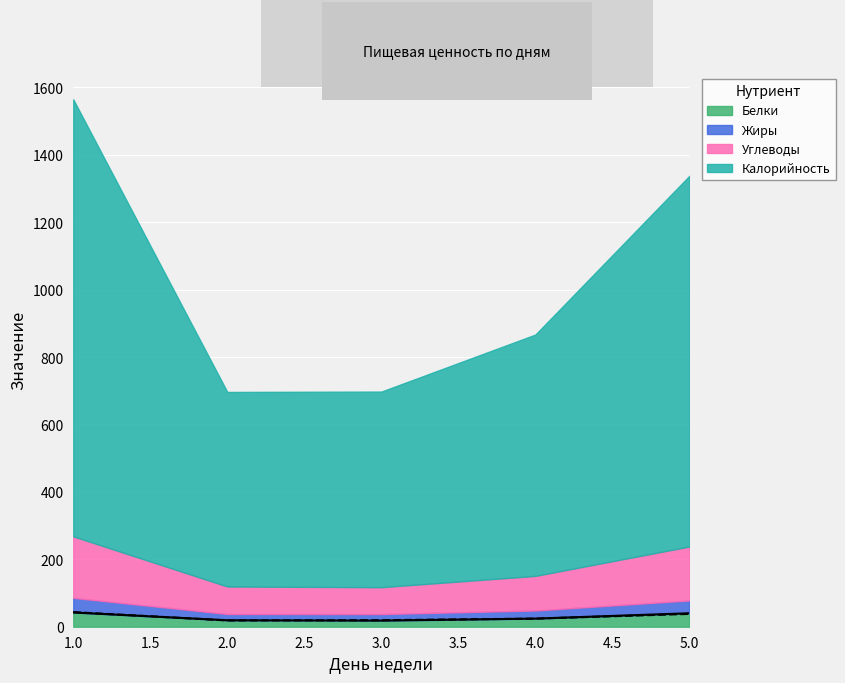

True or false: Белки has a value of 25.0 at 2.

False